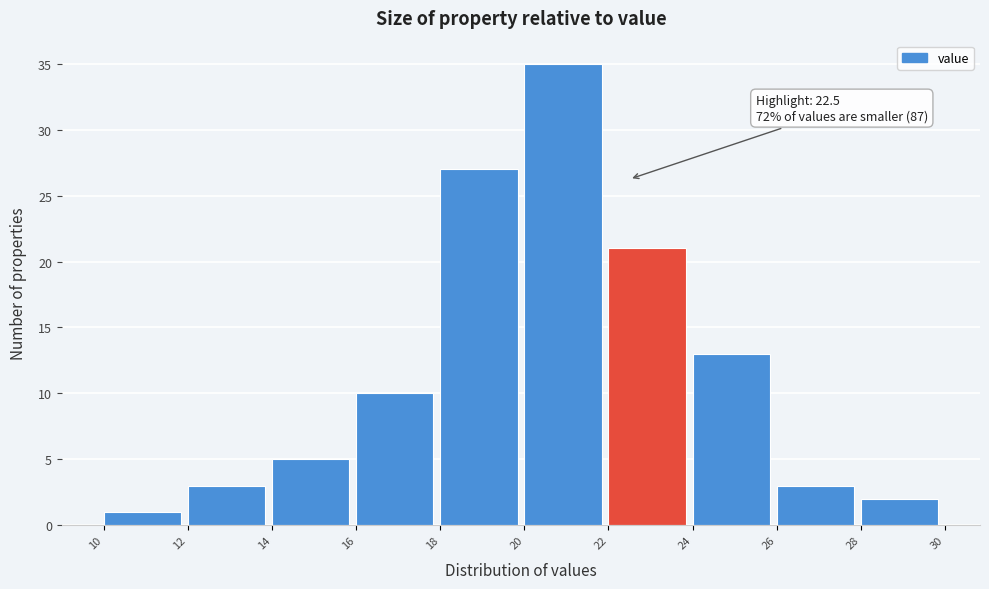

Over which range of the x-axis is the bar tallest?

20 to 22